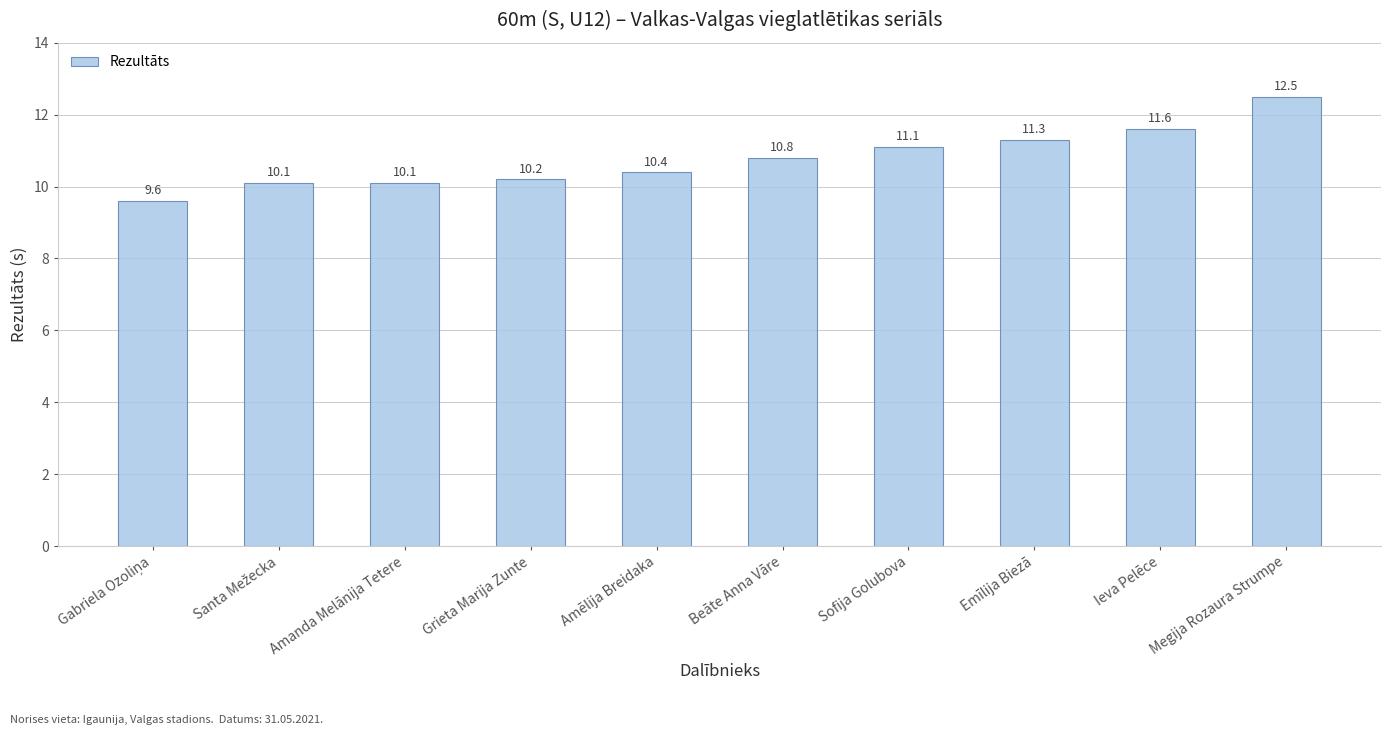

What is the sum of all values?

107.7